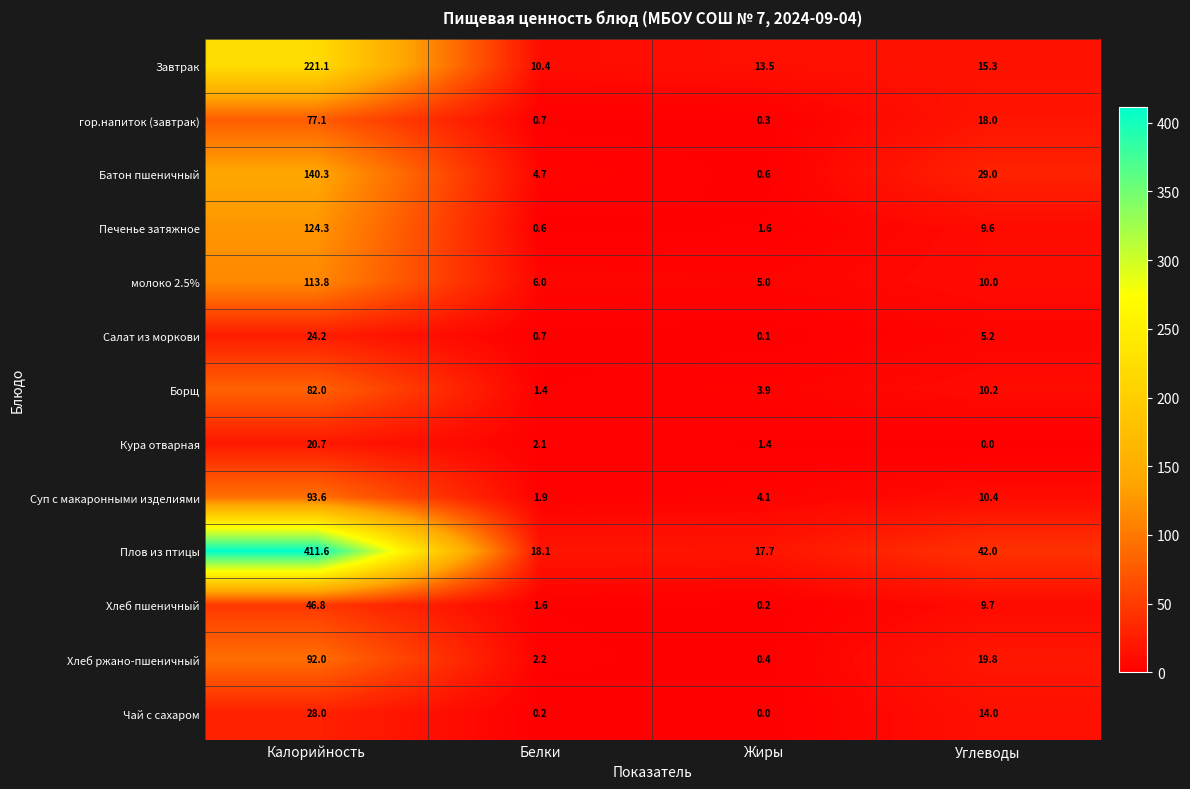

The Чай с сахаром series shows 0.2 at Белки. True or false?

True